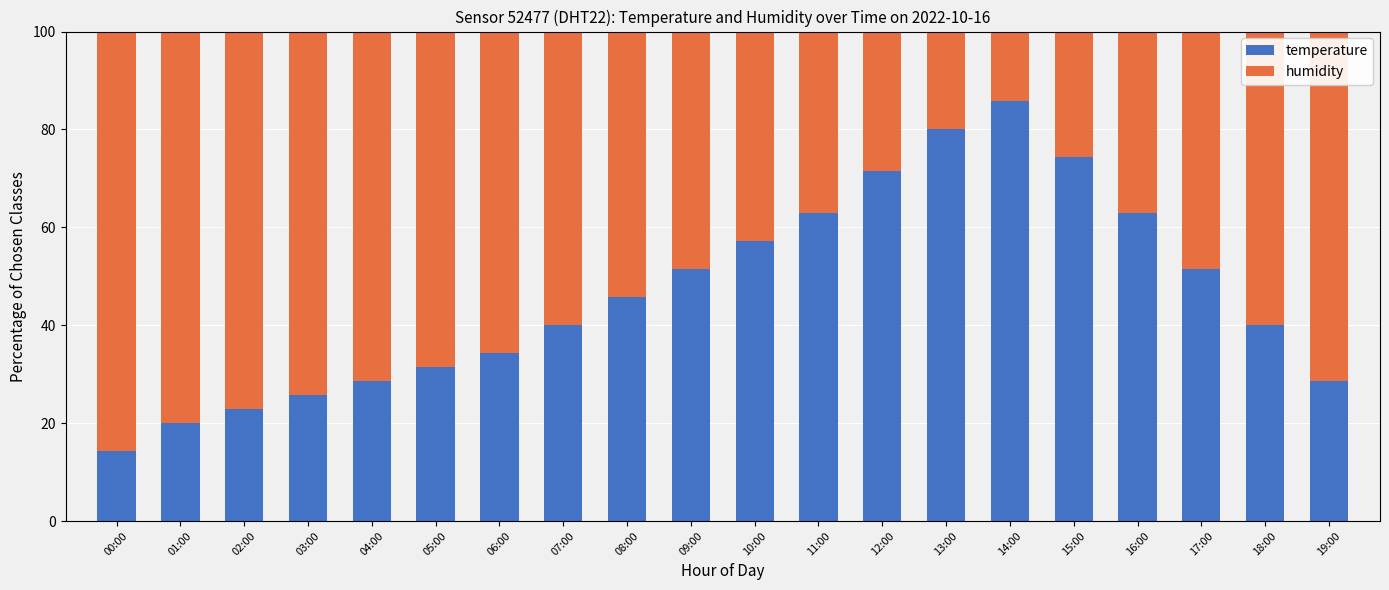

What is the minimum value for temperature?

14.3